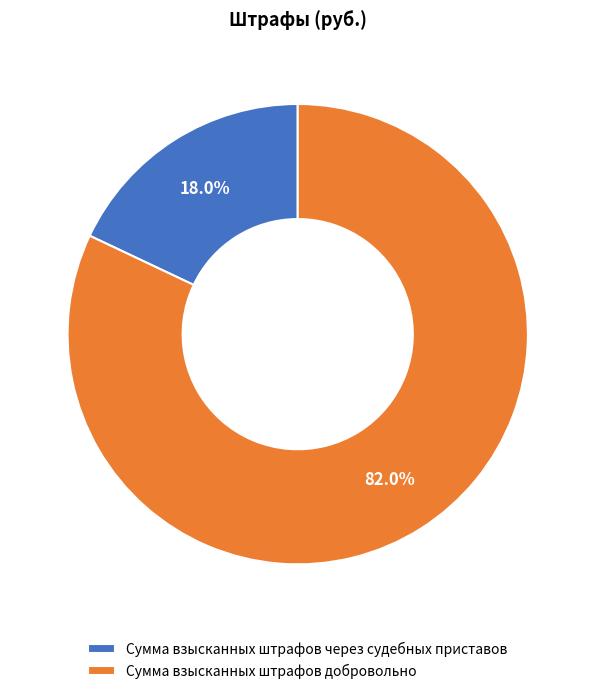

Rank the categories by value from lowest to highest.

Сумма взысканных штрафов через судебных приставов, Сумма взысканных штрафов добровольно